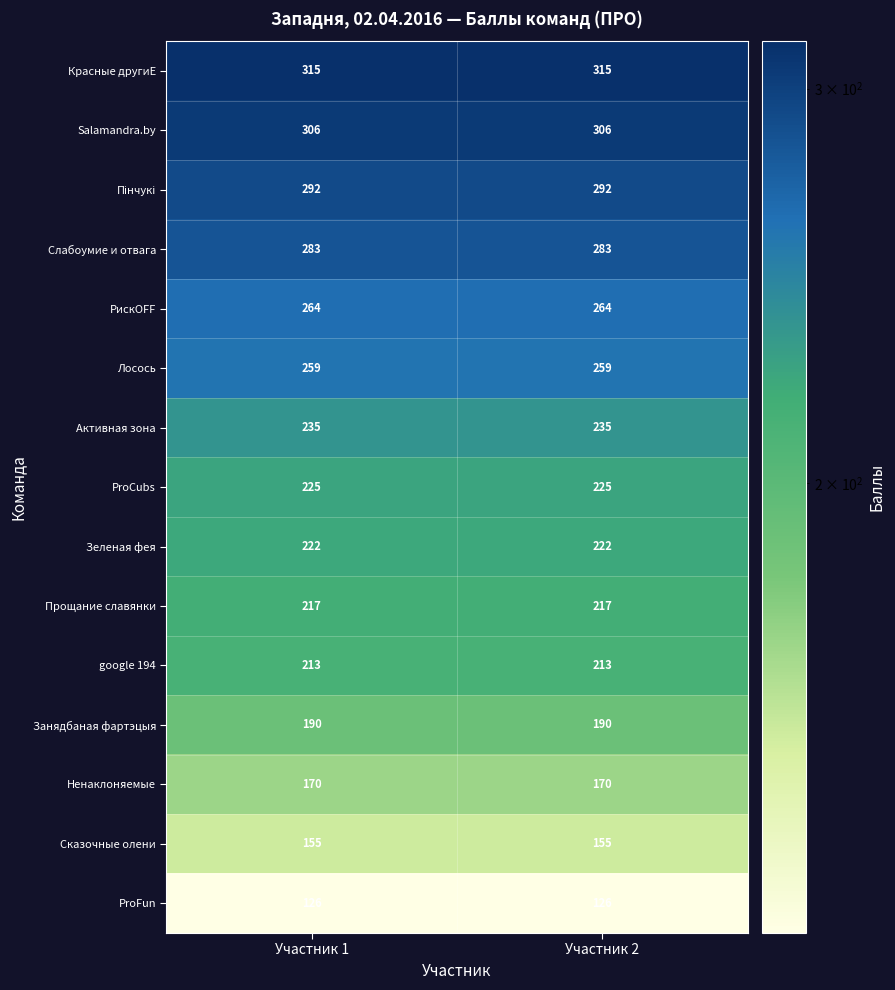

What is the difference between the highest and lowest values at Участник 2?

189